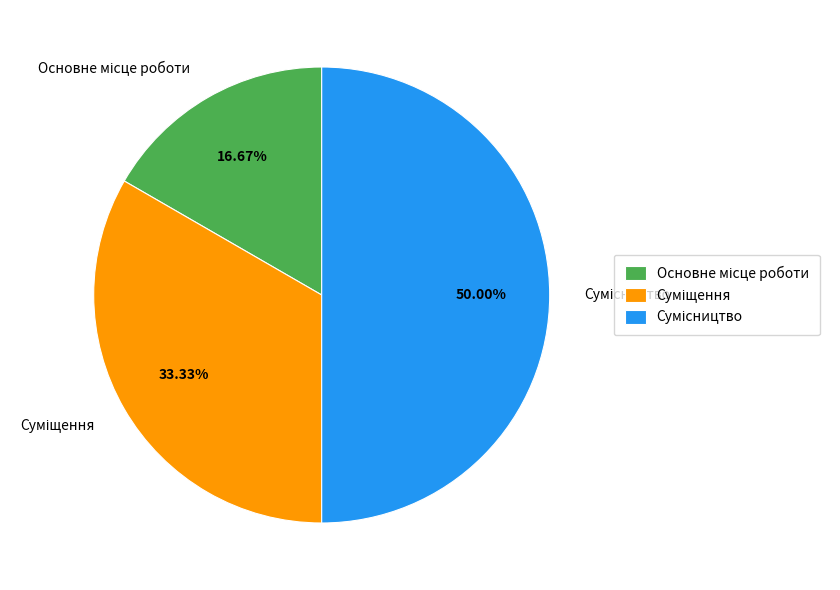

How many slices are in this pie chart?

3